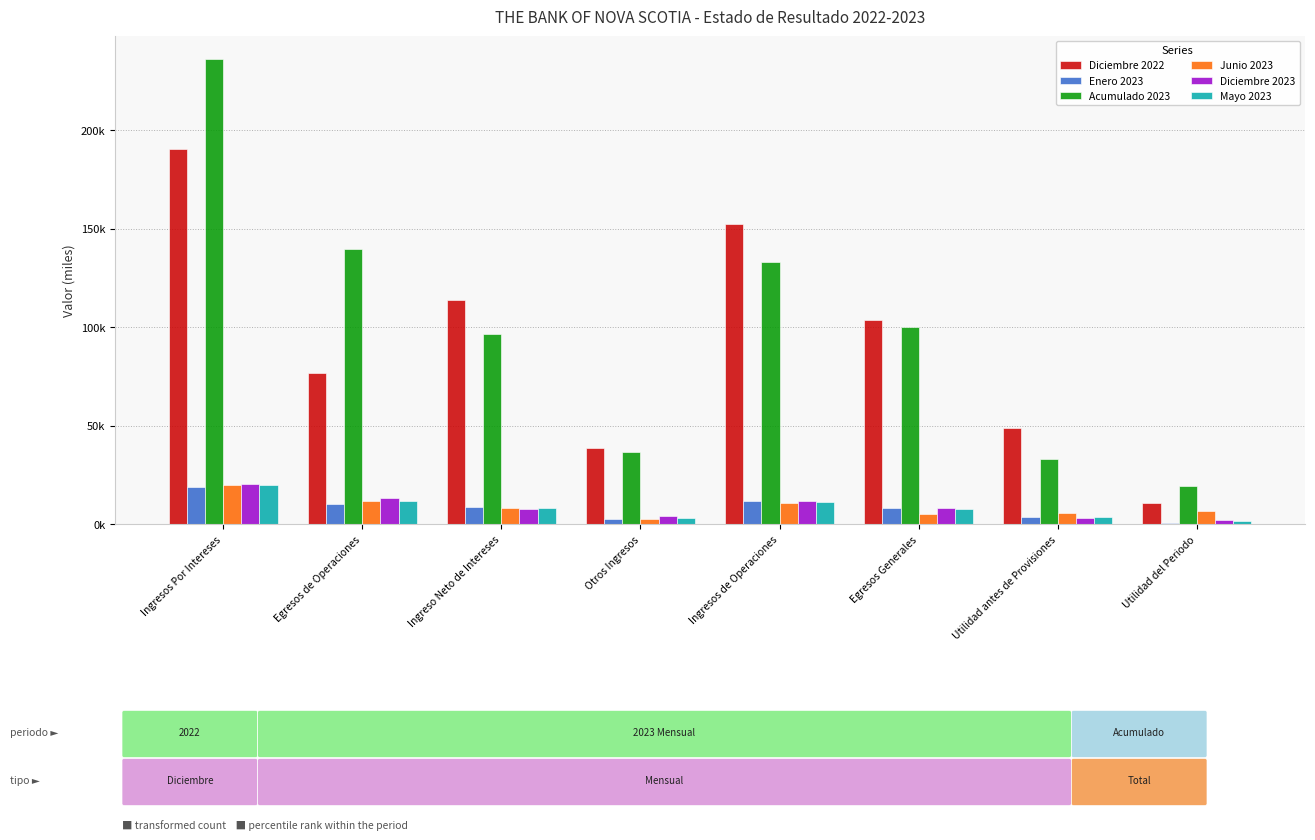

Which category has the highest value in the Acumulado 2023 series?

Ingresos Por Intereses